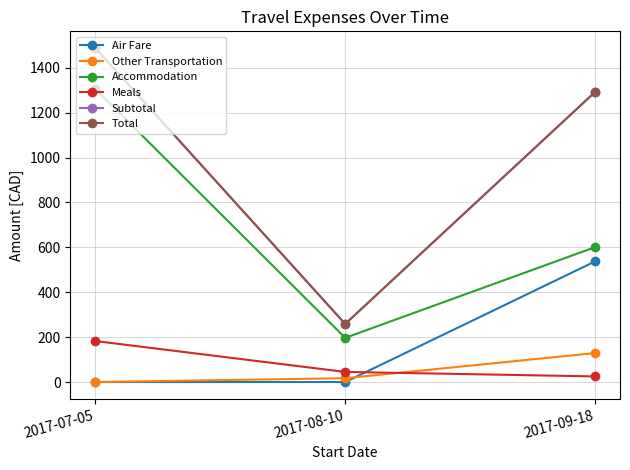

Count the Other Transportation values in the range 0 to 129.

3